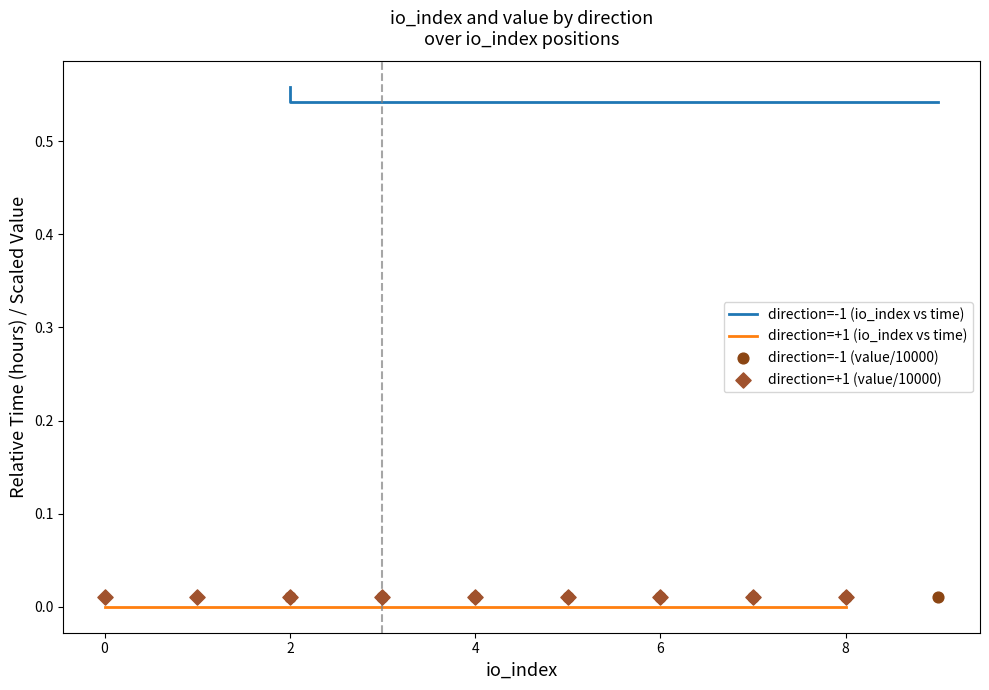

Which series reaches the maximum Y coordinate?

direction=-1 (io_index vs time)